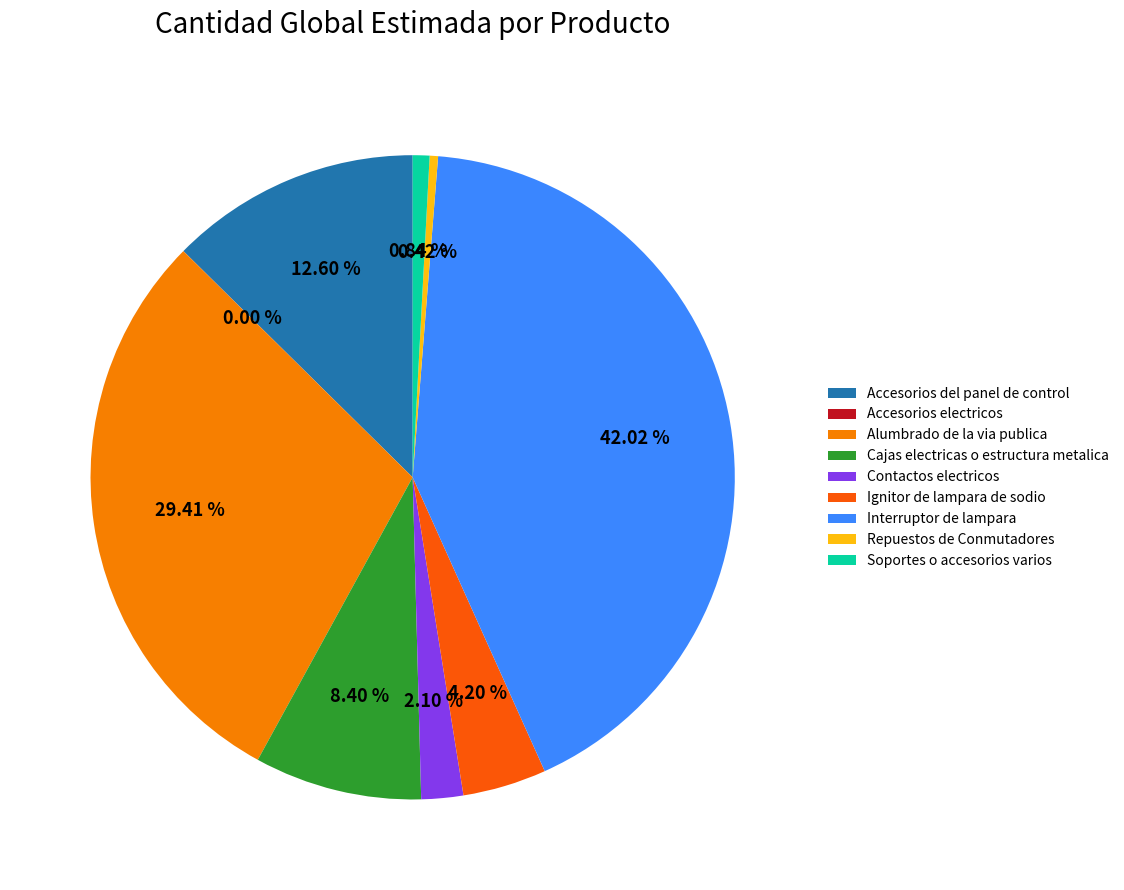

What percentage is NOT represented by Contactos electricos?

97.9%